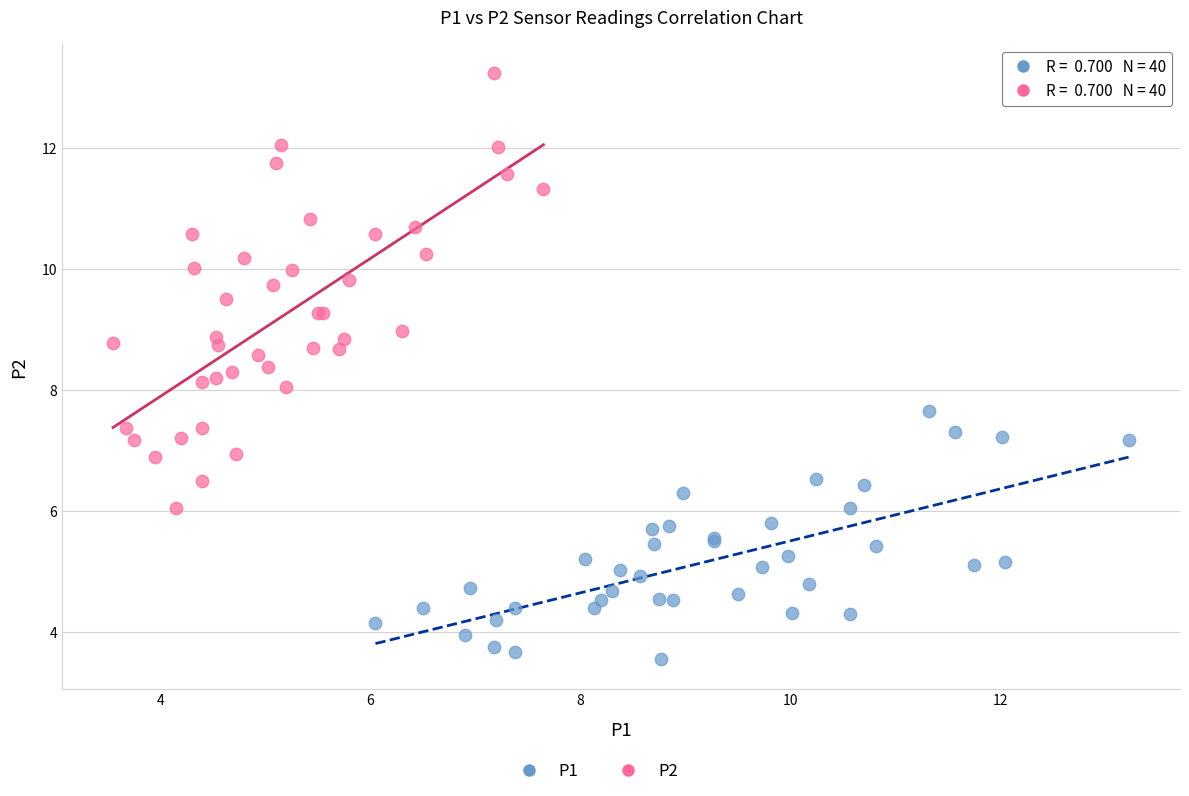

Which series reaches the minimum Y coordinate?

P1